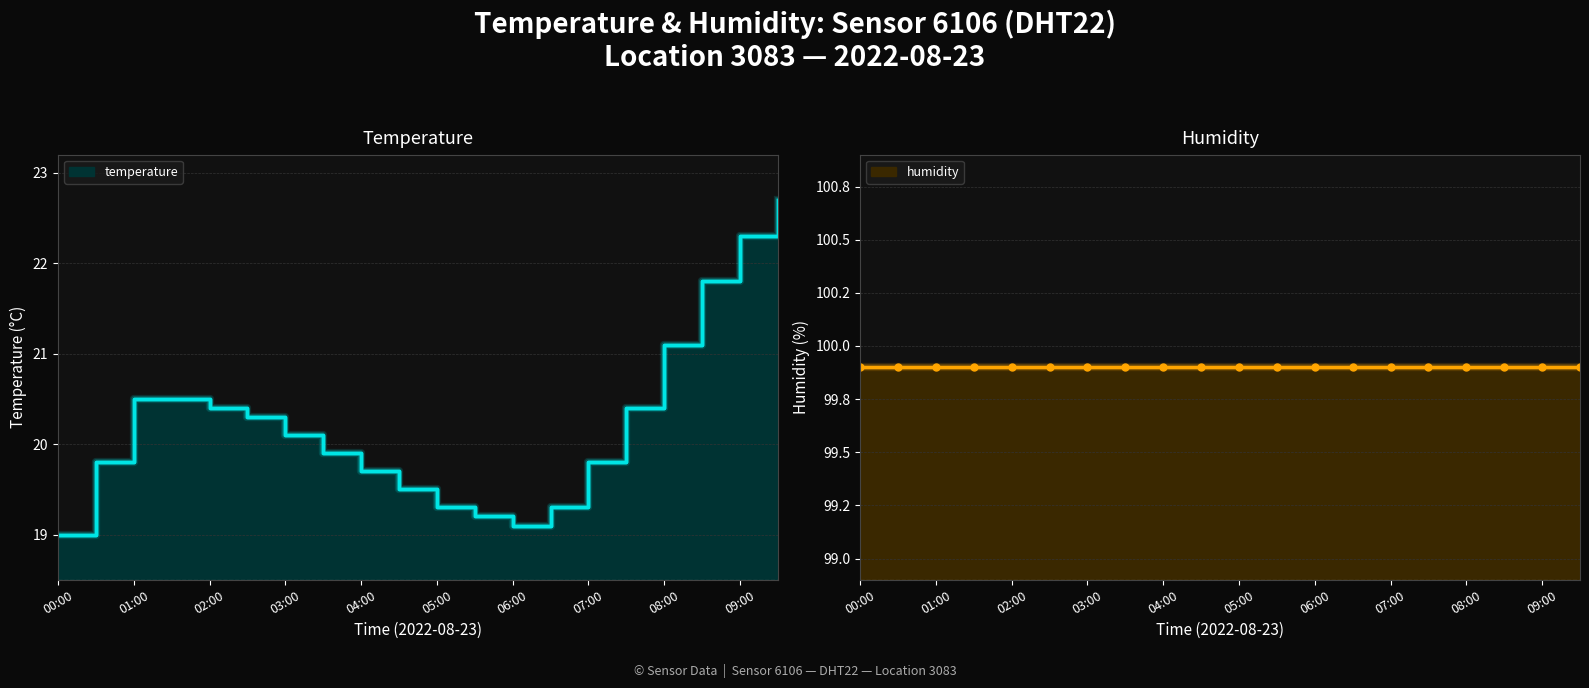

Where is the data nearest to the value 20?

03:00